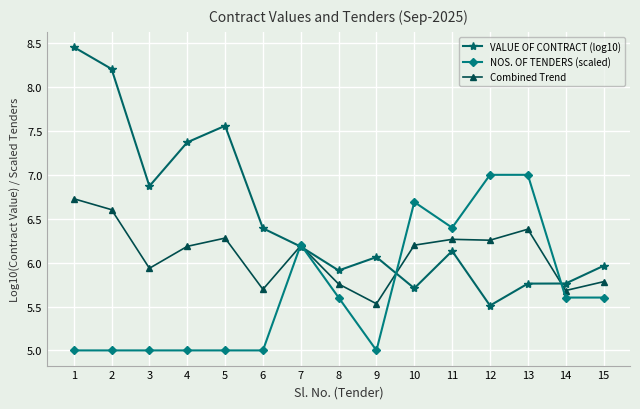

True or false: VALUE OF CONTRACT (log10) has more than 2 interior local peaks.

True